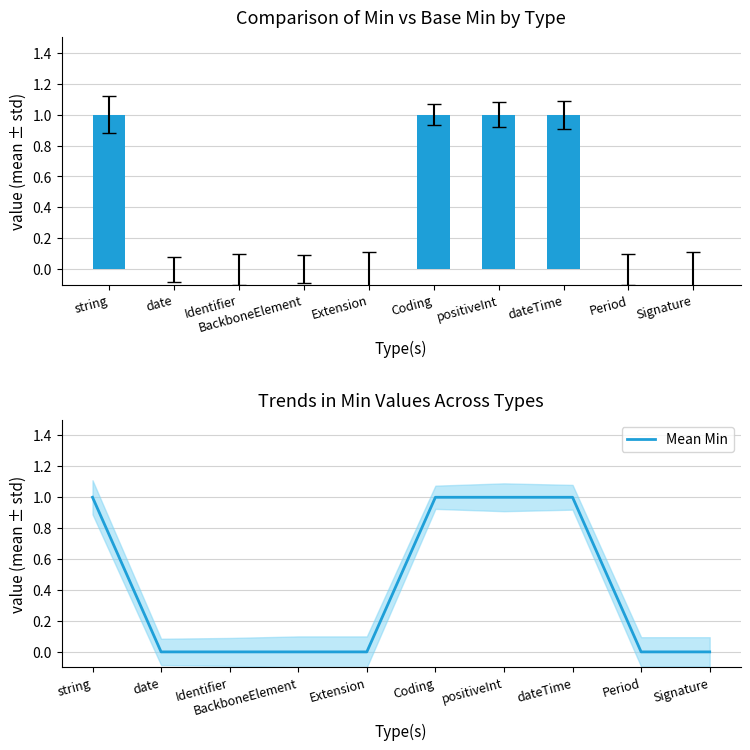

Which series has the largest range (max minus min)?

Min